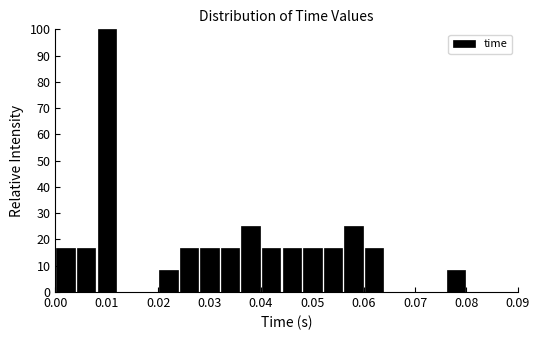

Around what value on the x-axis is the tallest bar? Give the approximate position of its centre, as read against the axis.

0.010